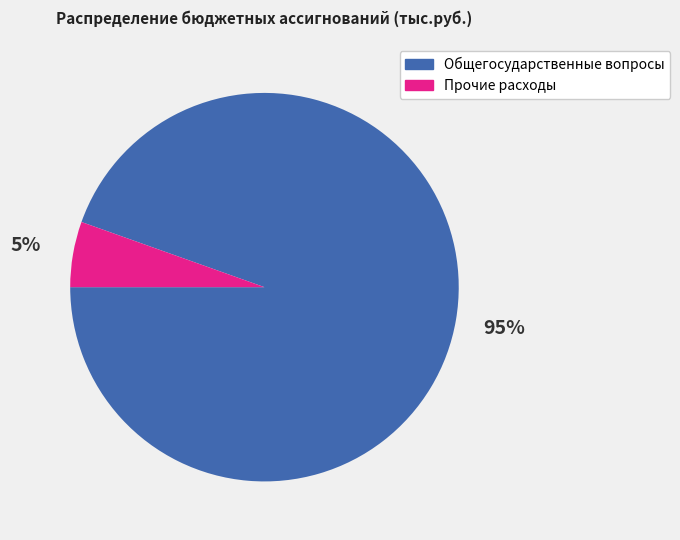

Is it true that Прочие расходы is 1% of the pie?

False